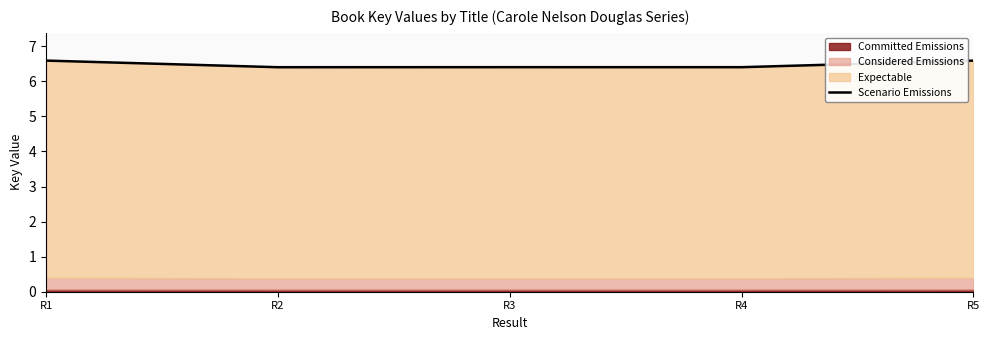

Does the chart have visible grid lines?

No